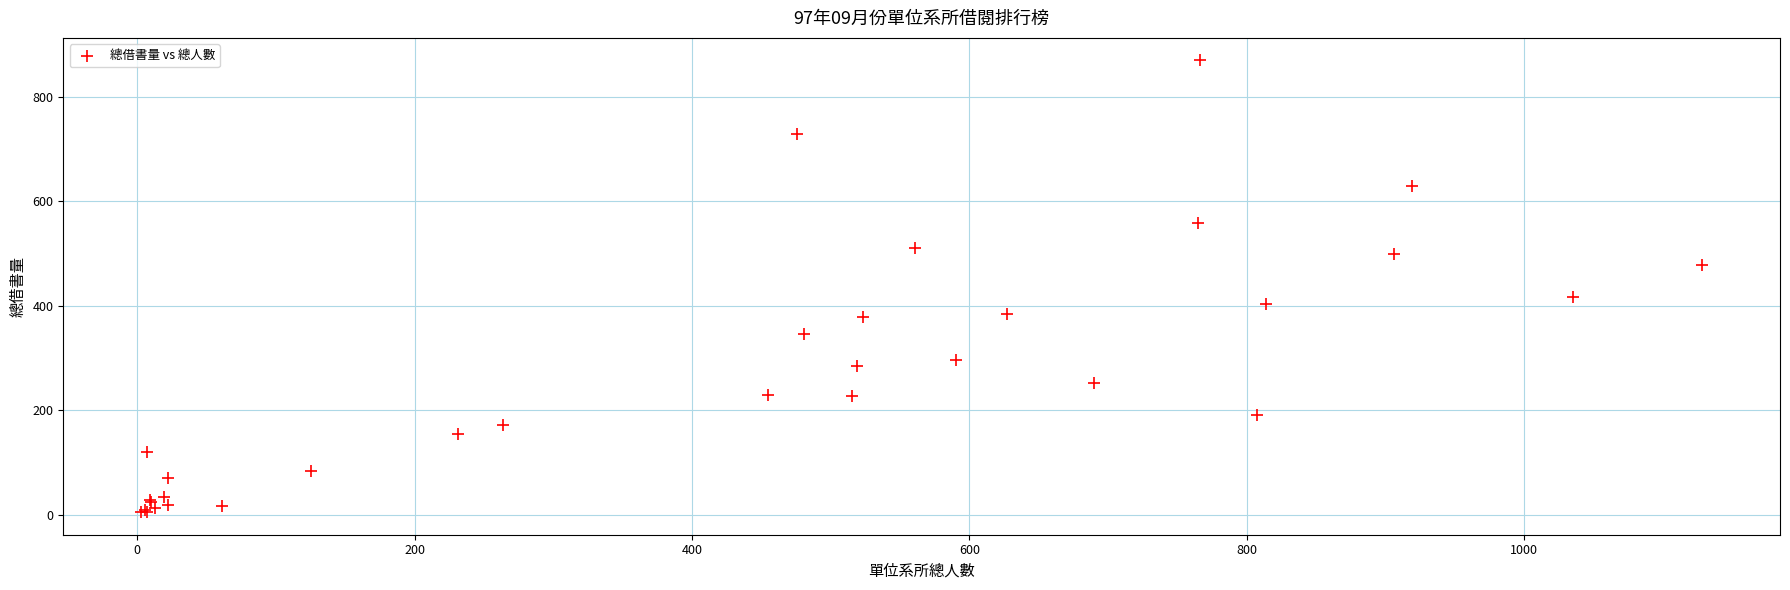

What Y value in the scatter plot is closest to 437?

417